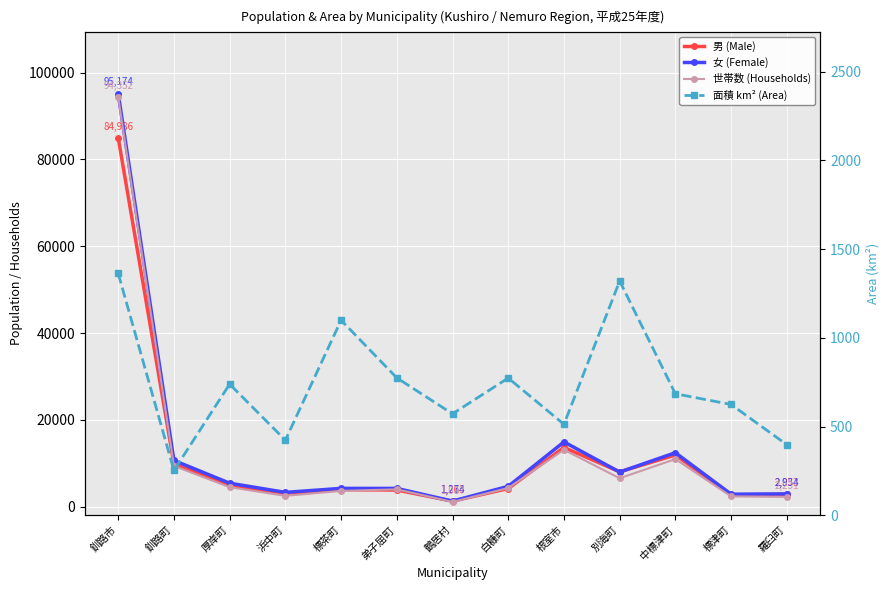

At which label is 世帯数 (Households) closest to 47719?

根室市